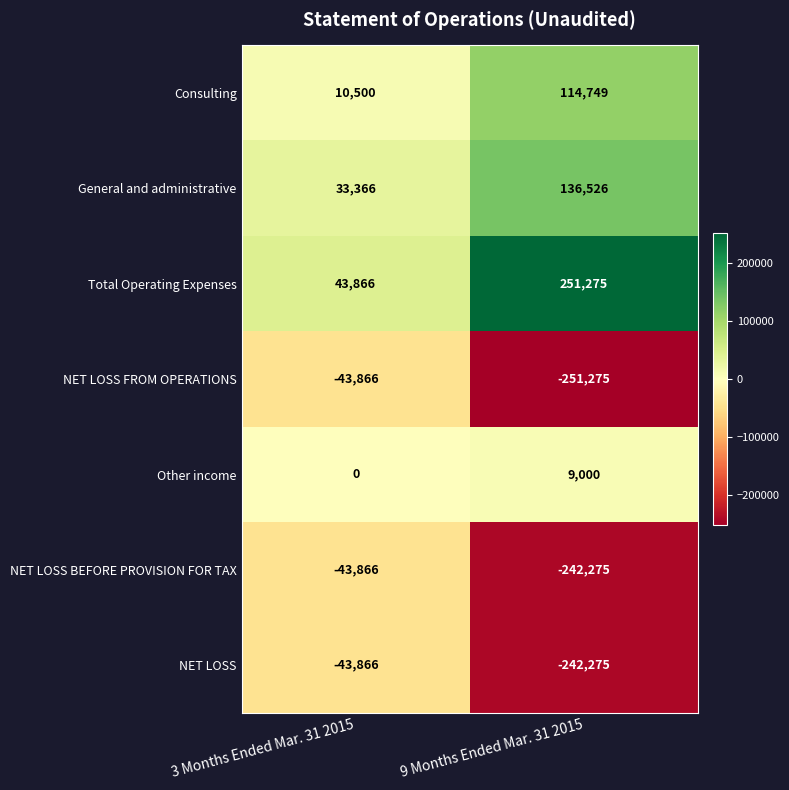

At which label is Other income closest to 4500?

3 Months Ended Mar. 31 2015